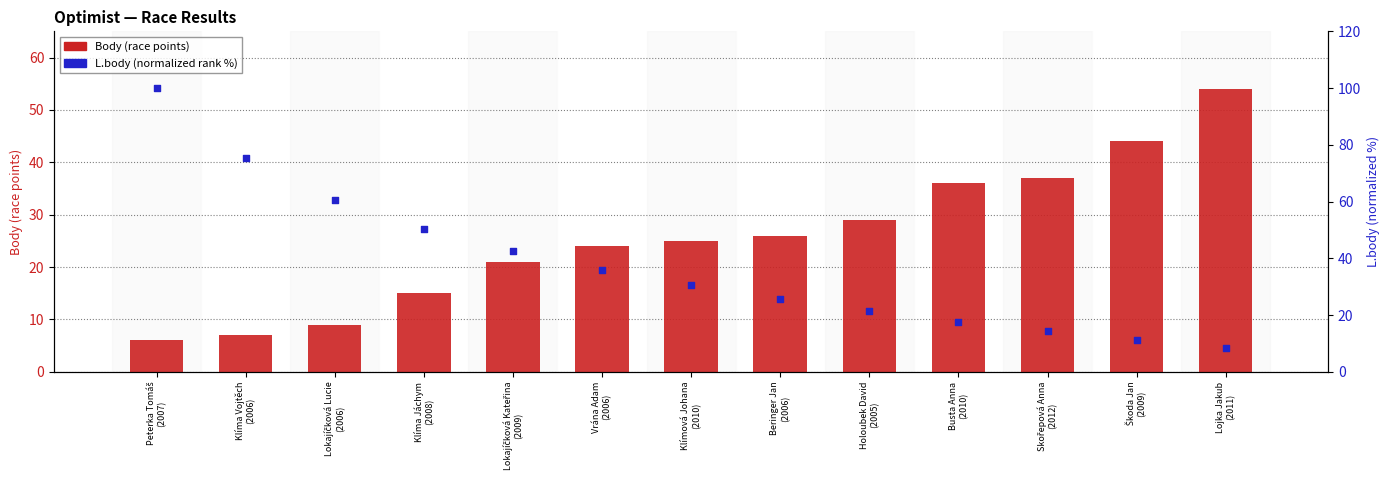

Which series reaches the minimum Y coordinate?

Body (race points)